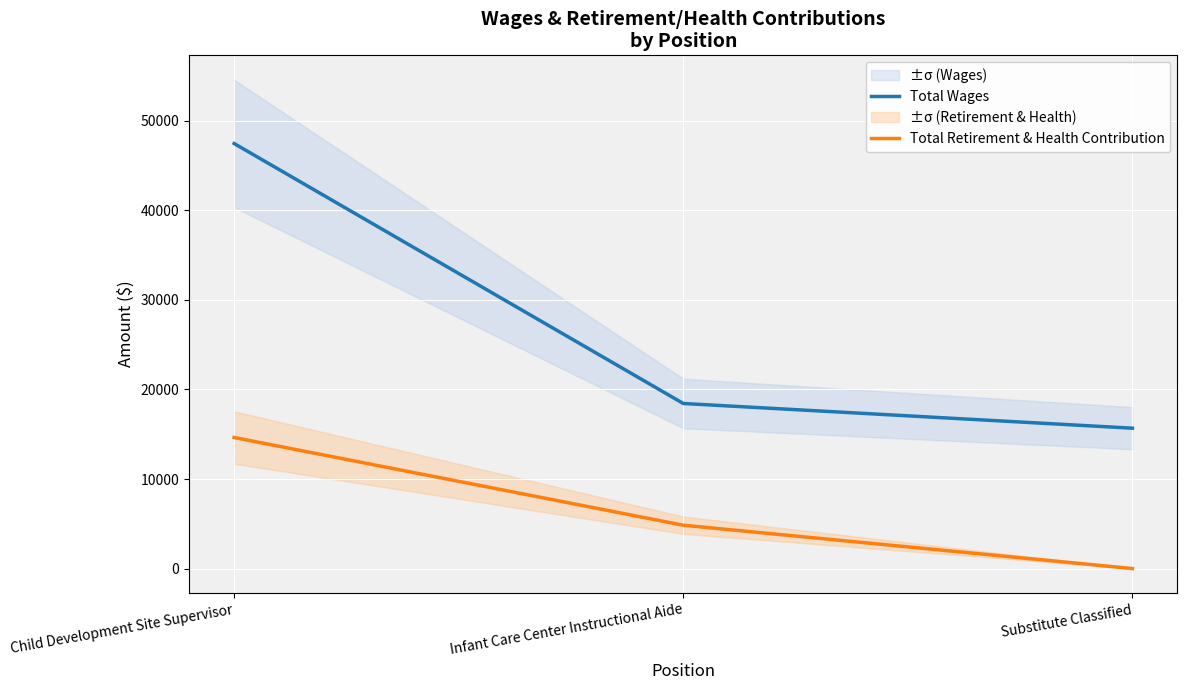

Which category has the highest value across all series?

Child Development Site Supervisor